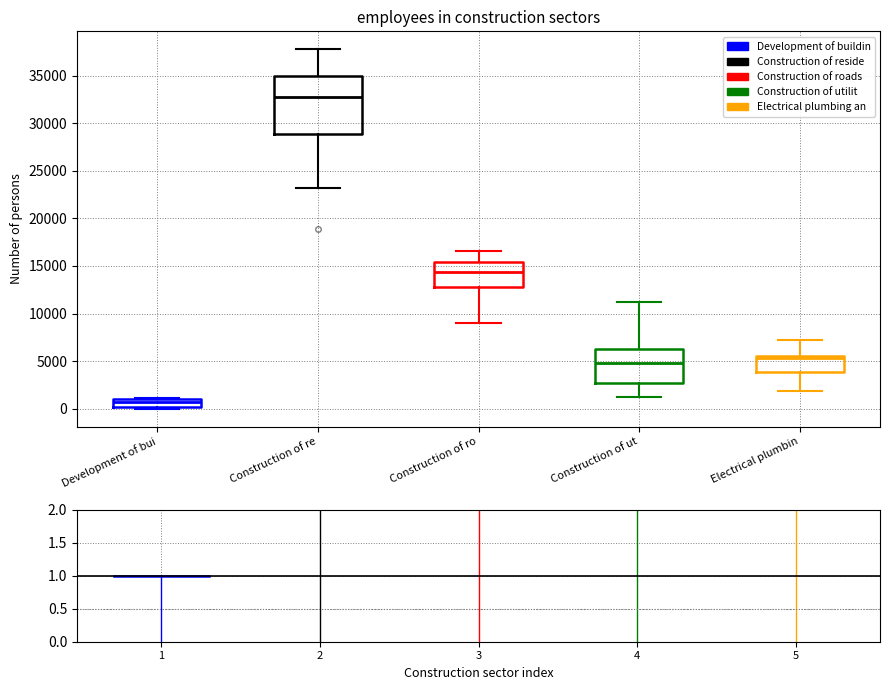

Reading left to right, transcribe this box plot: for each box, give where its median line is, the range the box spans, and where its two whiskers end, as read against the y-axis. The values are not printed on the chart, so give them approximately, as read against the axis.

Development of bui: median 500, box 0 to 1000, whiskers 0 to 1000 (just above the box's upper edge)
Construction of re: median 32500, box 29000 to 35000, whiskers 23000 to 38000
Construction of ro: median 14500, box 13000 to 15500, whiskers 9000 to 16500
Construction of ut: median 5000, box 2500 to 6000, whiskers 1500 to 11000
Electrical plumbin: median 5500 (just below the box's upper edge), box 4000 to 5500, whiskers 2000 to 7000